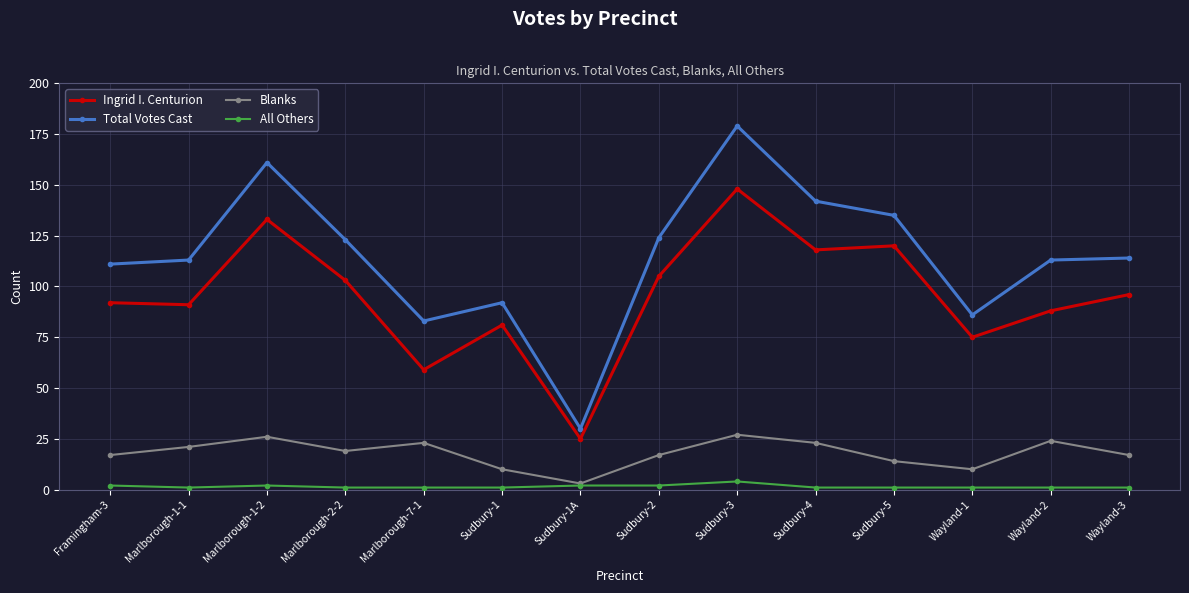

At which label does Ingrid I. Centurion reach its peak?

Sudbury-3